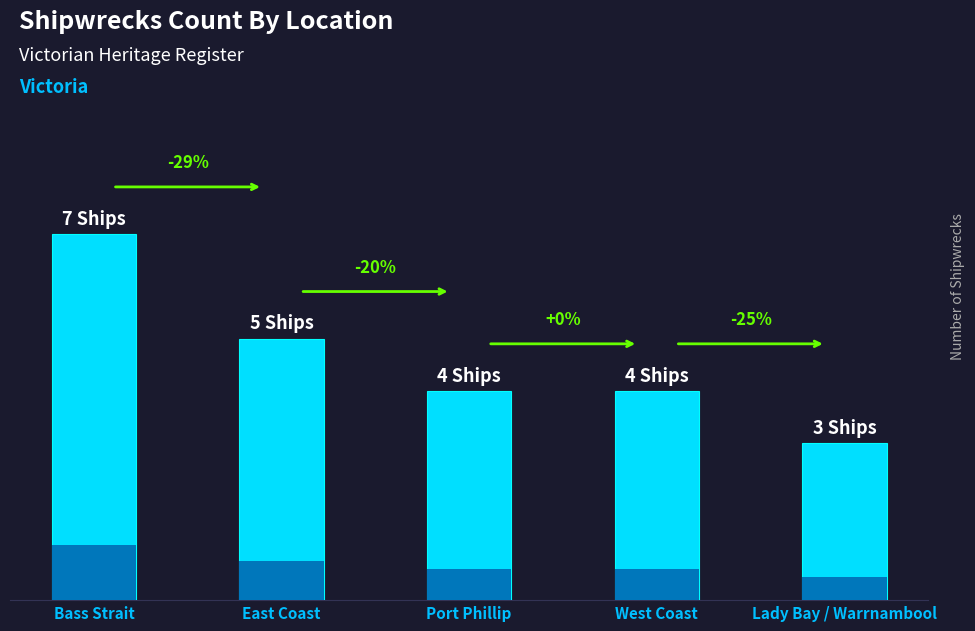

What is the difference between the second highest and second lowest values?

1